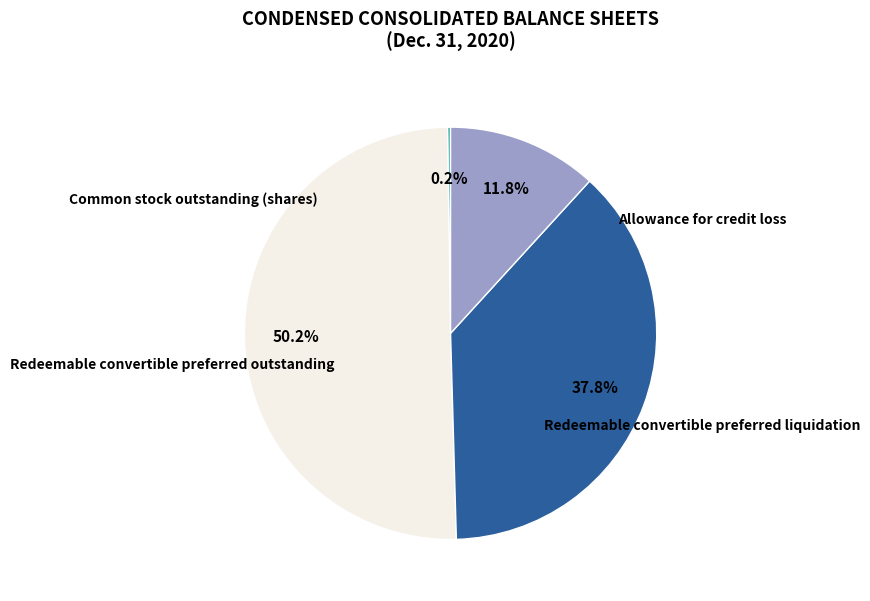

Is it true that Redeemable convertible preferred liquidation is 56% of the pie?

False